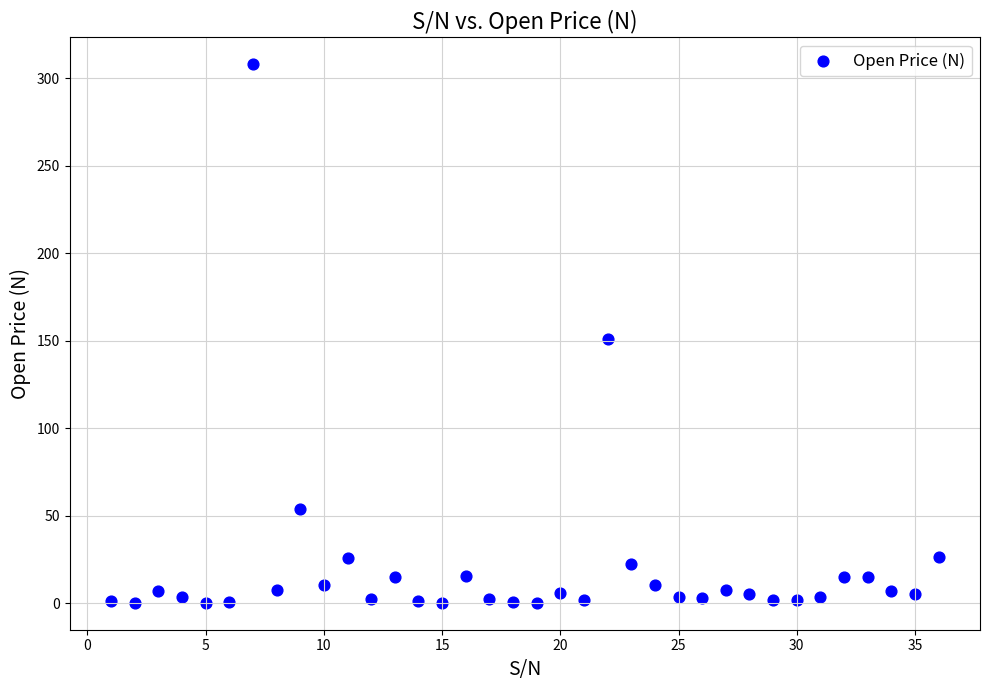

What is the range of X values (max minus min)?

35.0